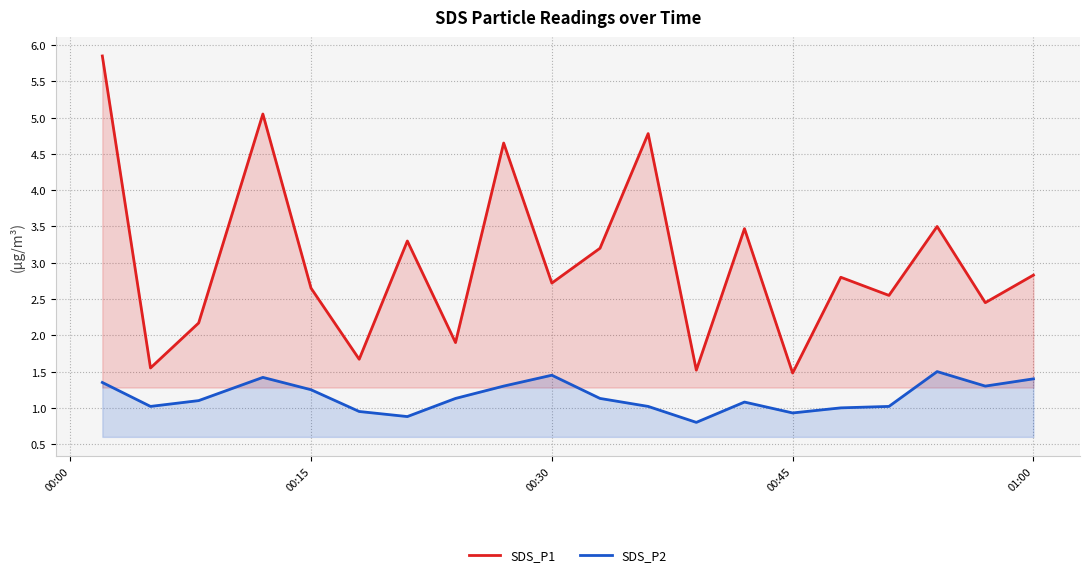

True or false: SDS_P2 has a value of 1.4 at 00:30.

True